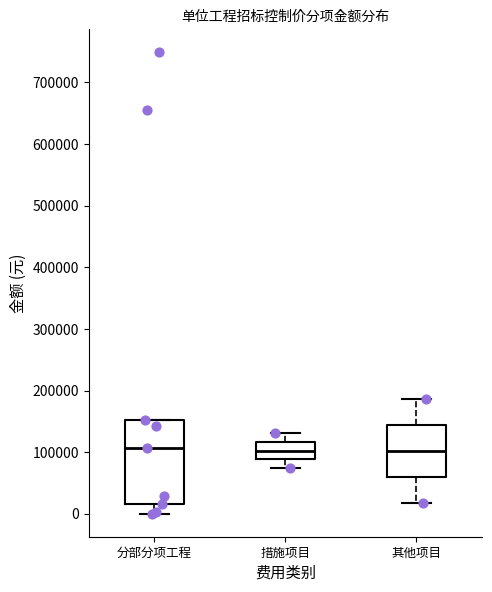

Reading left to right, read every box against the y-axis: the position of its median line, the range the box covers, and the ends of its whiskers. The values are not printed on the chart, so give them approximately, as read against the axis.

分部分项工程: median 110000, box 20000 to 150000, whiskers 0 to 150000
措施项目: median 100000, box 90000 to 120000, whiskers 80000 to 130000
其他项目: median 100000, box 60000 to 140000, whiskers 20000 to 190000